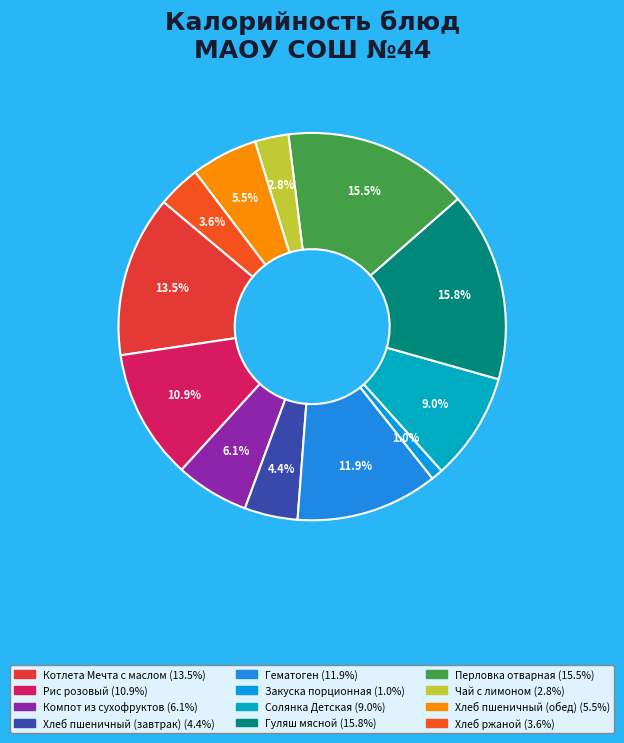

To the nearest percent, what is the combined percentage of Перловка отварная and Хлеб ржаной?

19%